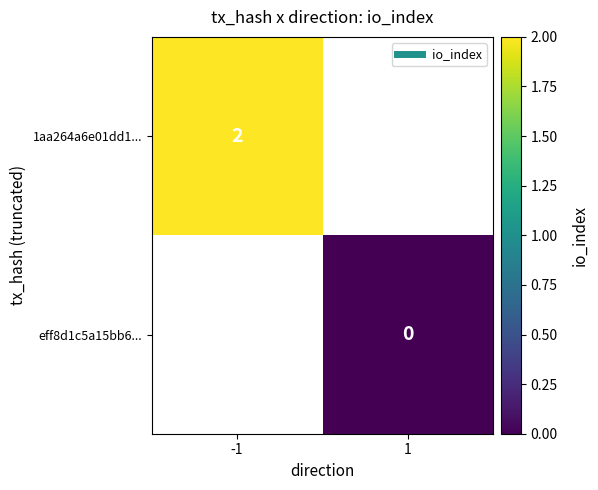

Is the value of 1aa264a6e01dd1... at -1 greater than the value of eff8d1c5a15bb6... at 1?

Yes